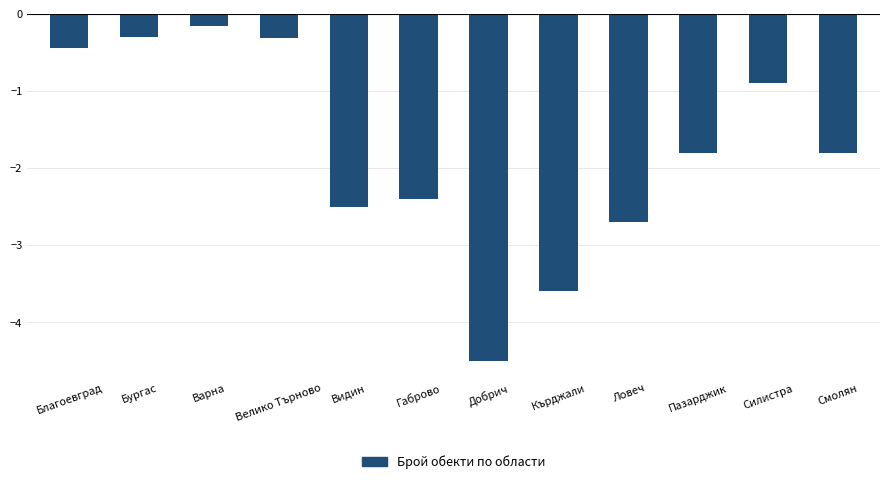

At which label does the data first exceed -1?

Благоевград